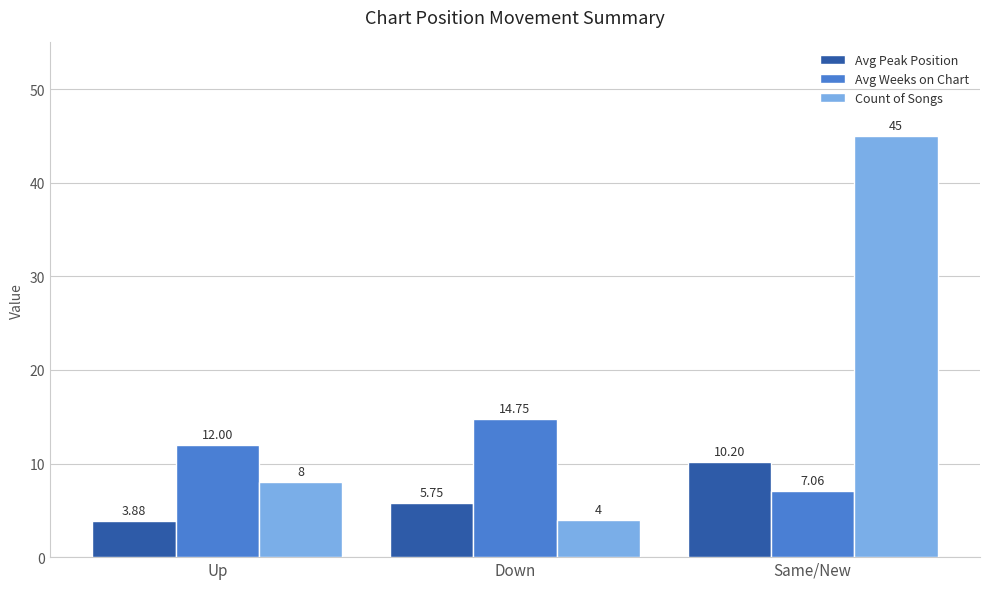

What is the label of the 3rd bar from the right?

Up